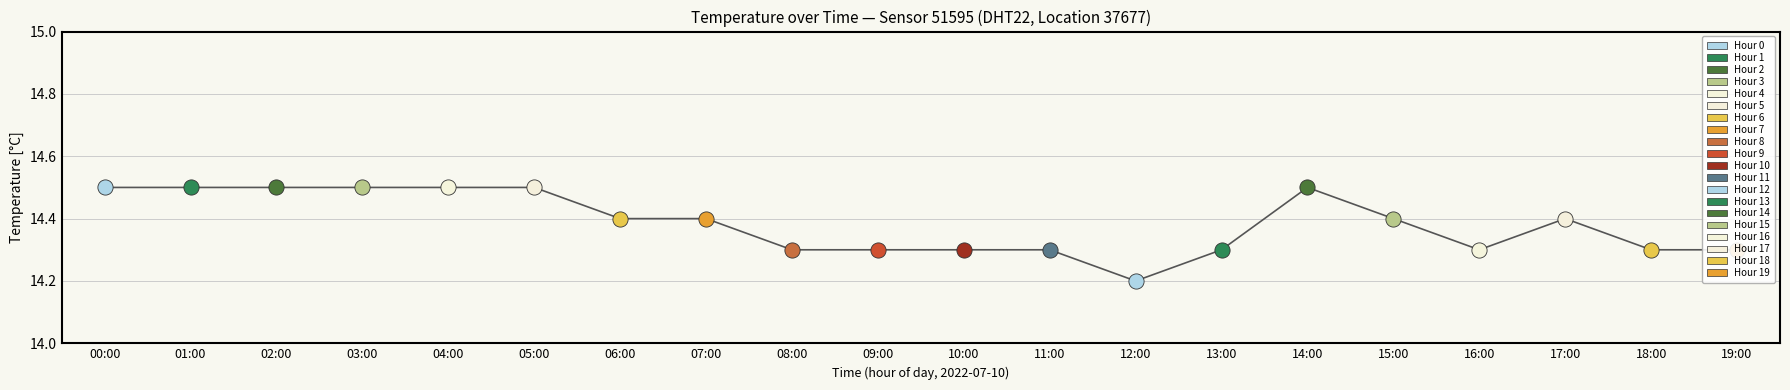

What is the change in value from 02:00 to 06:00?

-0.1